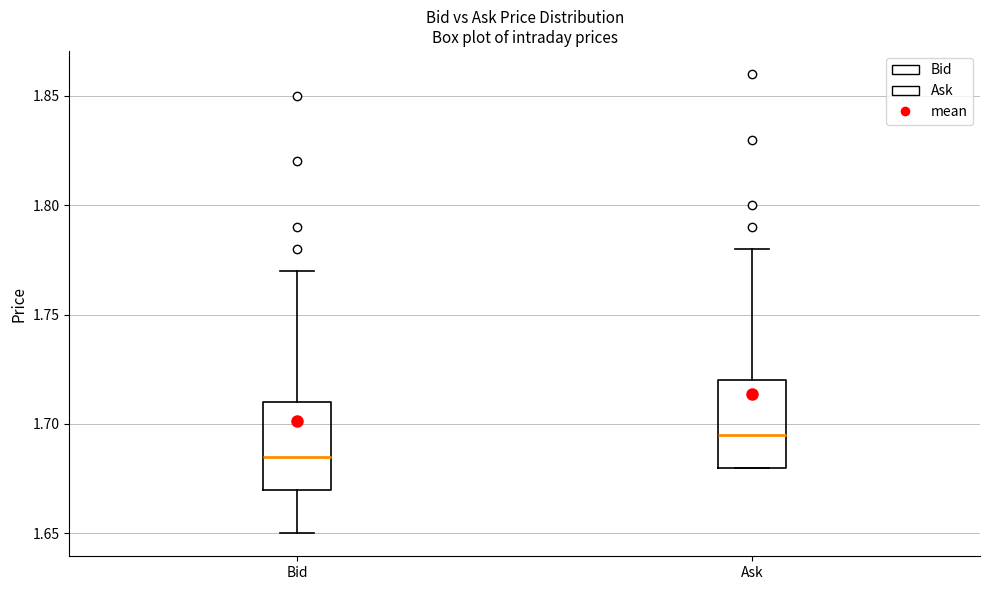

Which box's median line is the lowest?

Bid